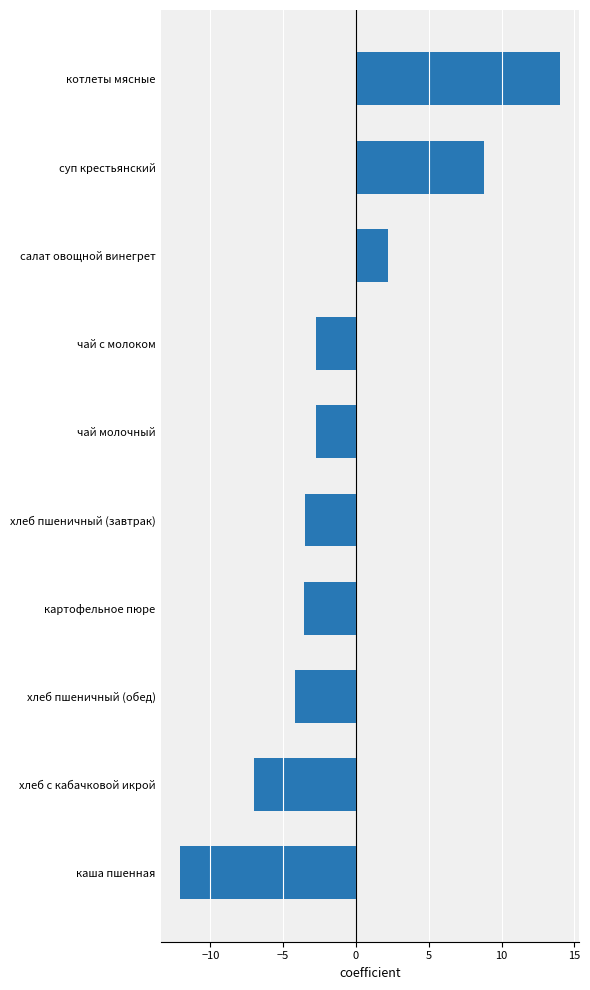

What is the difference between the maximum and minimum values?

26.1